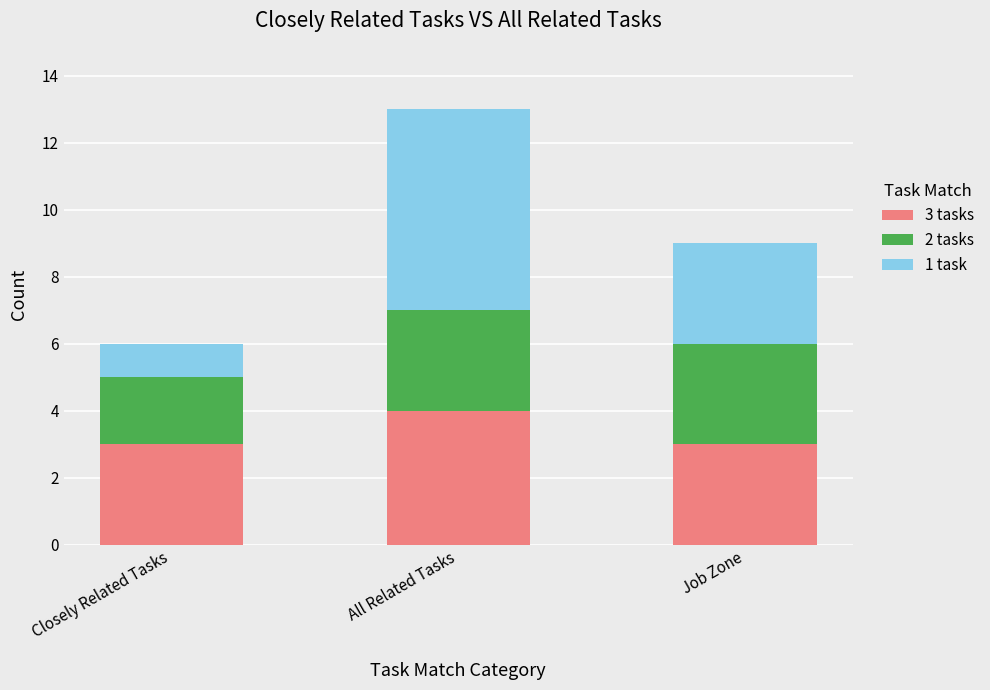

Which category has the highest value in the 3 tasks series?

All Related Tasks